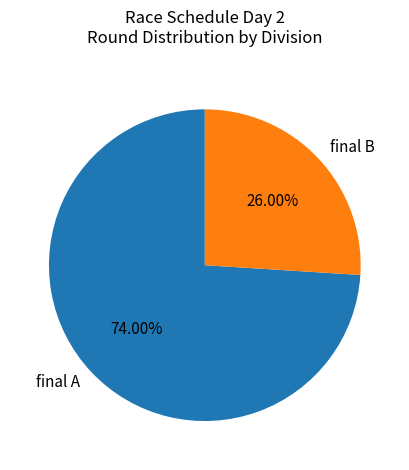

Do final A and final B together represent more than half of the pie?

Yes